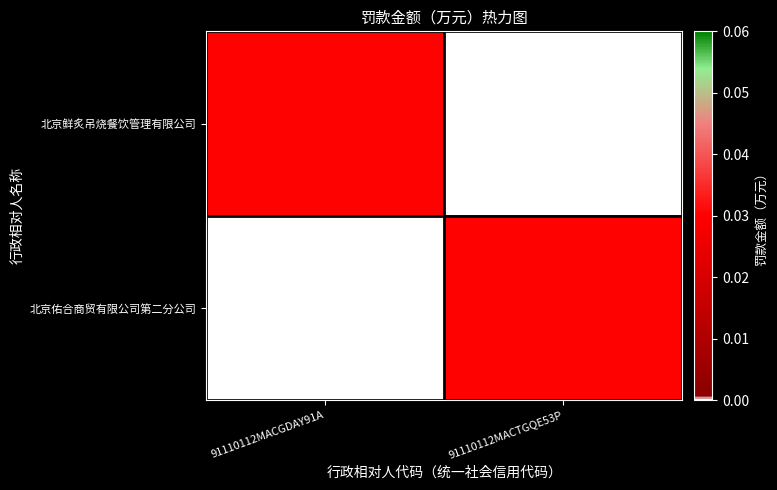

Between 91110112MACGDAY91A and 91110112MACTGQE53P, which series saw the biggest shift?

北京鲜炙吊烧餐饮管理有限公司